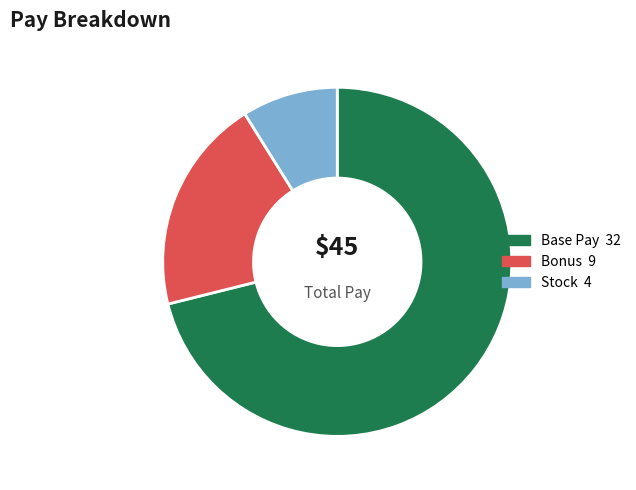

Is there any slice that represents more than half of the pie?

Yes